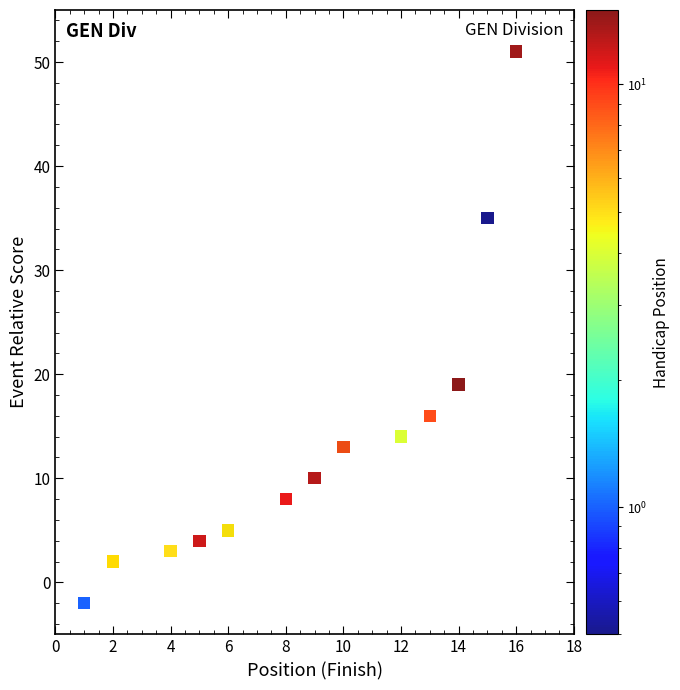

What Y value in the scatter plot is closest to 24?

19